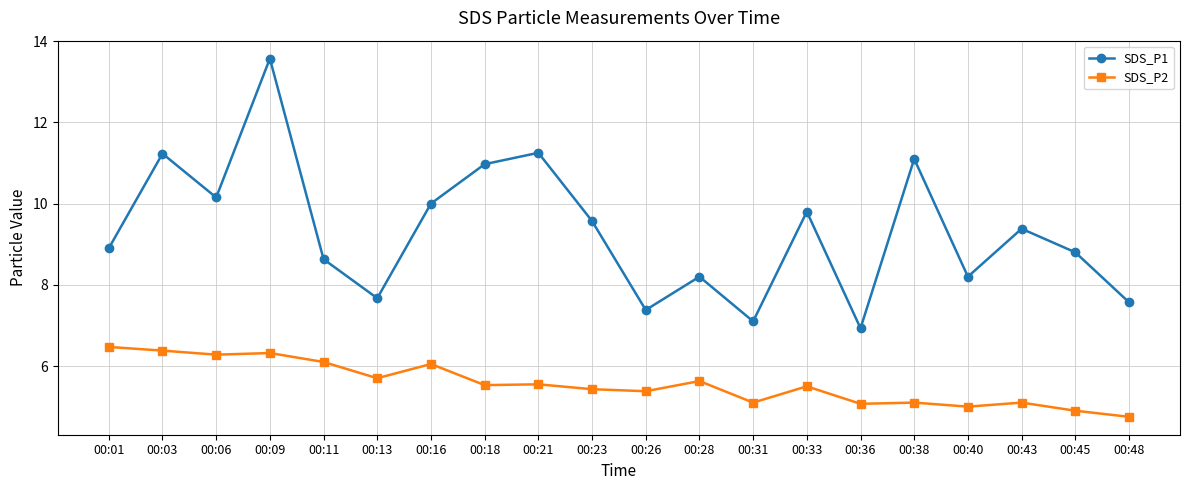

What is the minimum value shown in the chart?

4.8